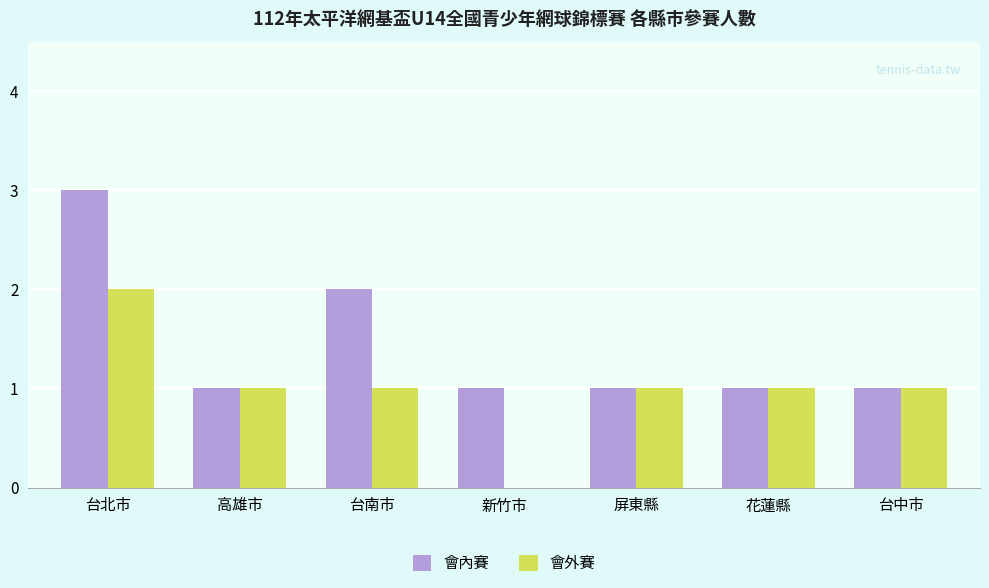

What is the maximum value shown in the chart?

3